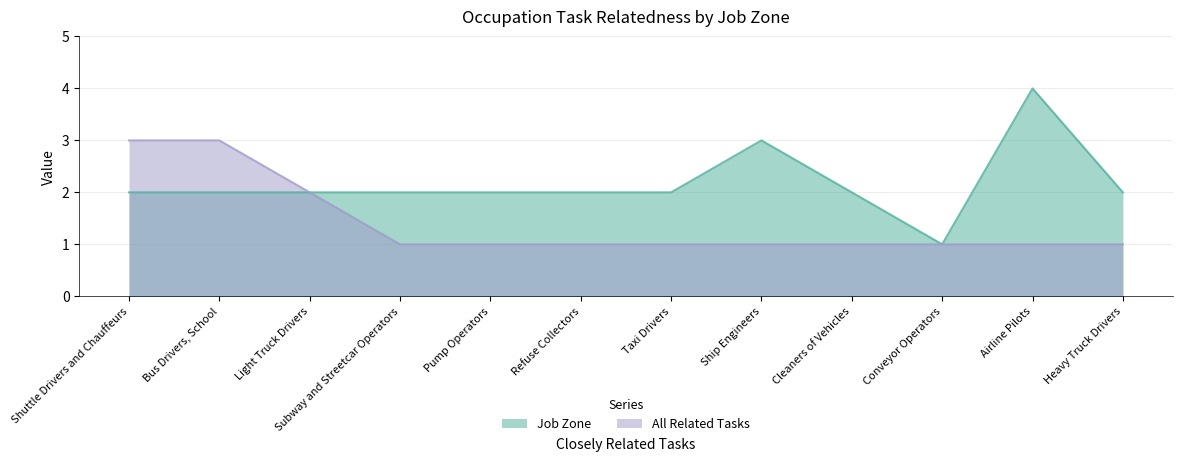

What value does the All Related Tasks series have at Bus Drivers, School?

3